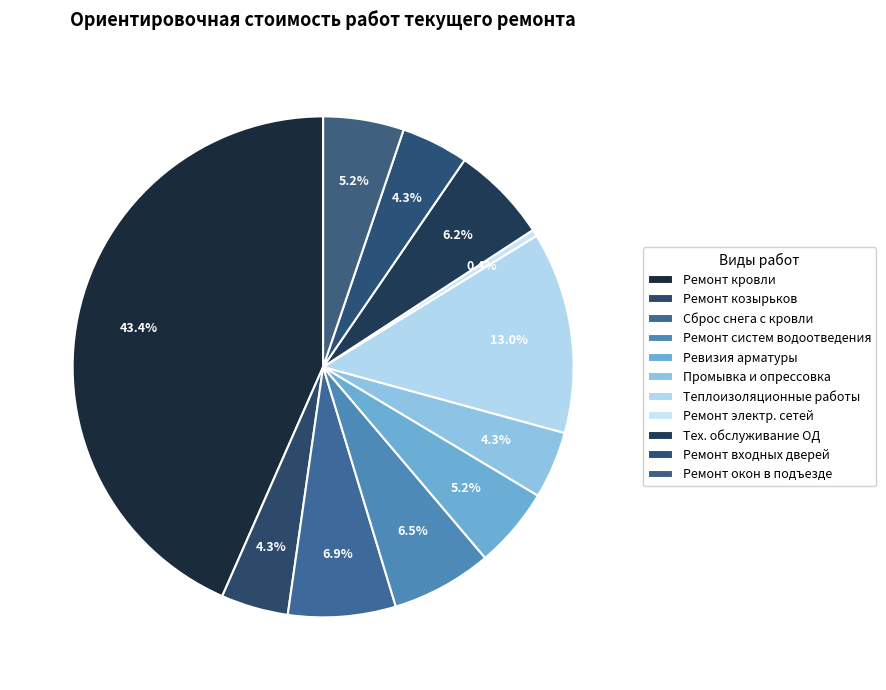

What percentage do Ревизия арматуры and Промывка и опрессовка together represent?

9.5%